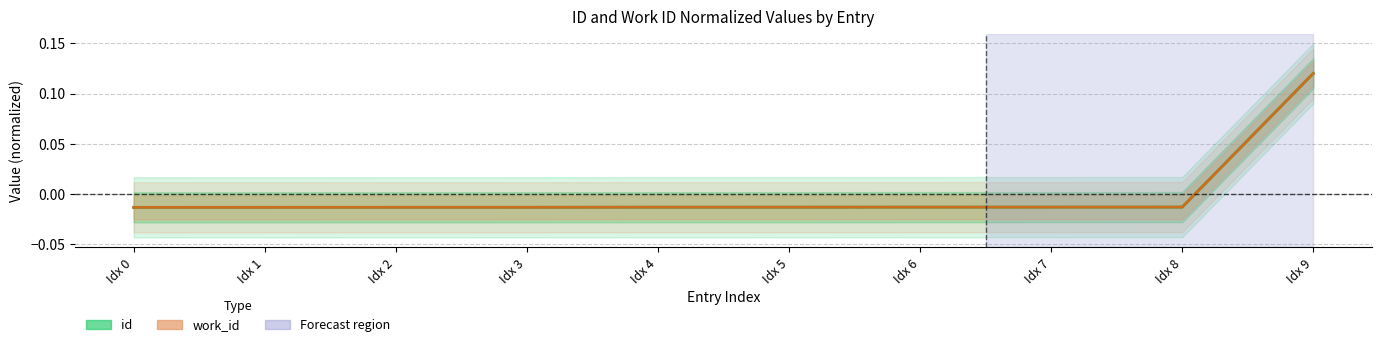

What is the difference between the maximum and minimum values in the work_id series?

0.1